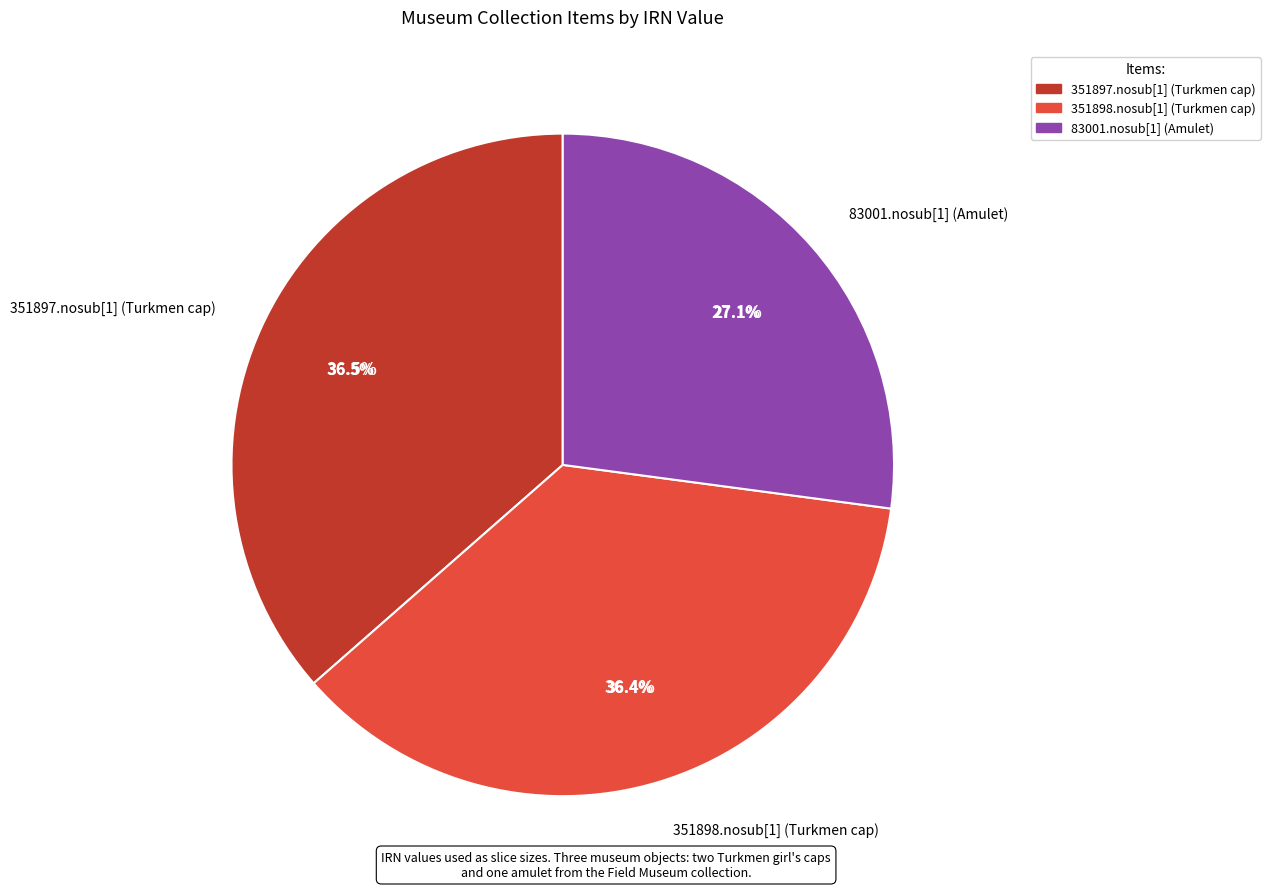

To the nearest percent, what is the combined percentage of 351897.nosub[1] (Turkmen cap) and 83001.nosub[1] (Amulet)?

64%